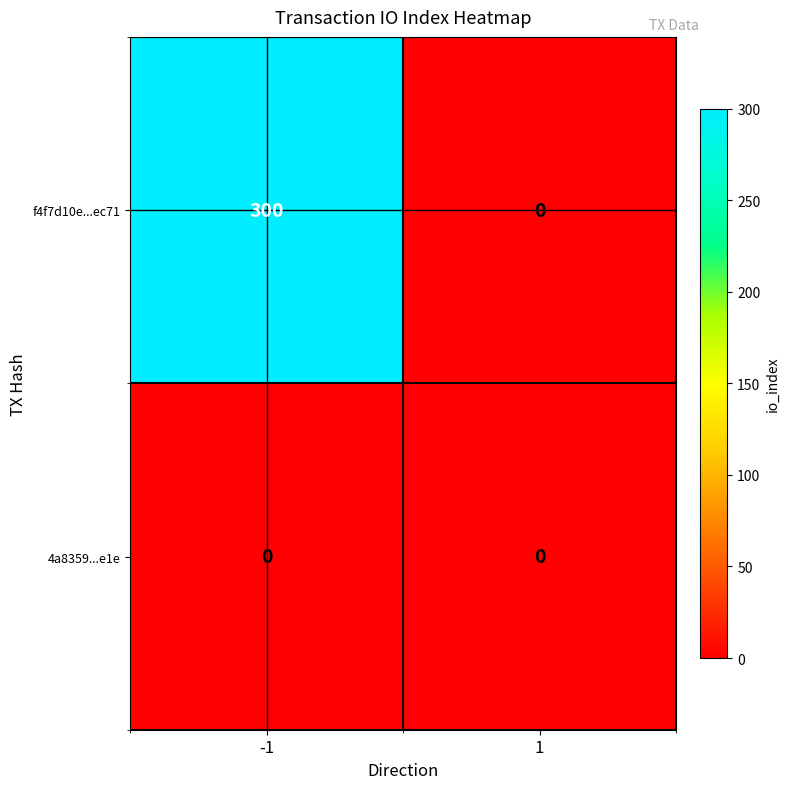

What is the difference between the highest and lowest values at -1?

300